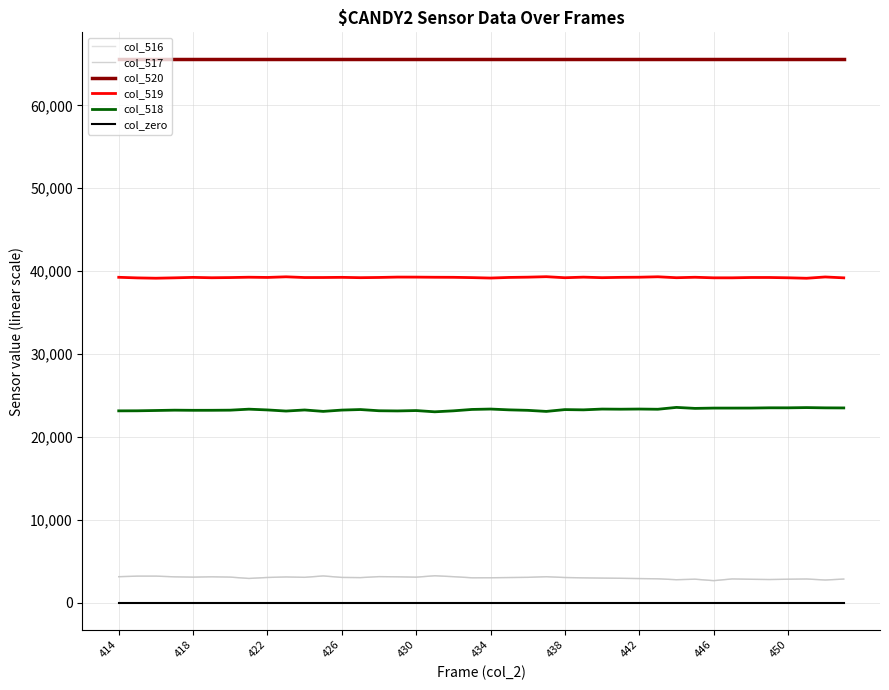

How many series are shown in this chart?

6